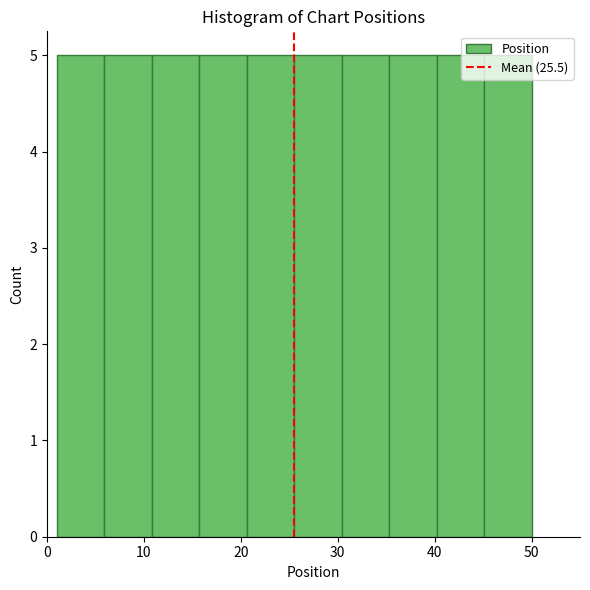

Reading left to right, list every bar in this chart as the range it spans on the x-axis followed by its height. Neither the bar edges nor the heights are printed on the chart, so give them approximately, as read against the axes.

1.0 to 5.9: 5
5.9 to 10.8: 5
10.8 to 15.7: 5
15.7 to 20.6: 5
20.6 to 25.5: 5
25.5 to 30.4: 5
30.4 to 35.3: 5
35.3 to 40.2: 5
40.2 to 45.1: 5
45.1 to 50.0: 5